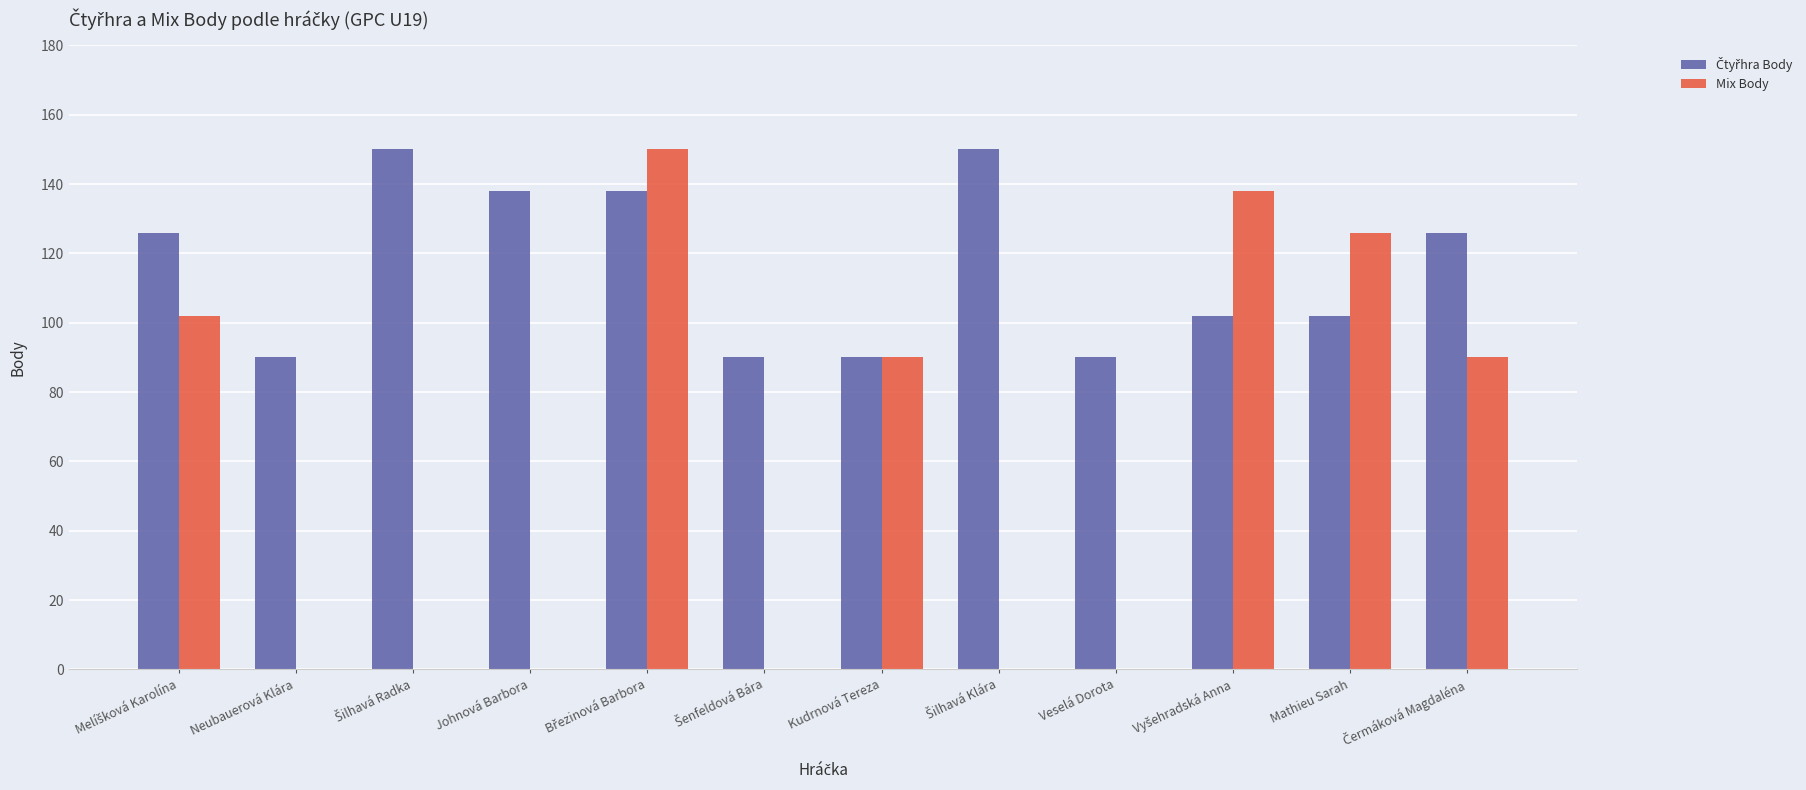

Is it true that Mix Body equals 0 at Veselá Dorota?

True